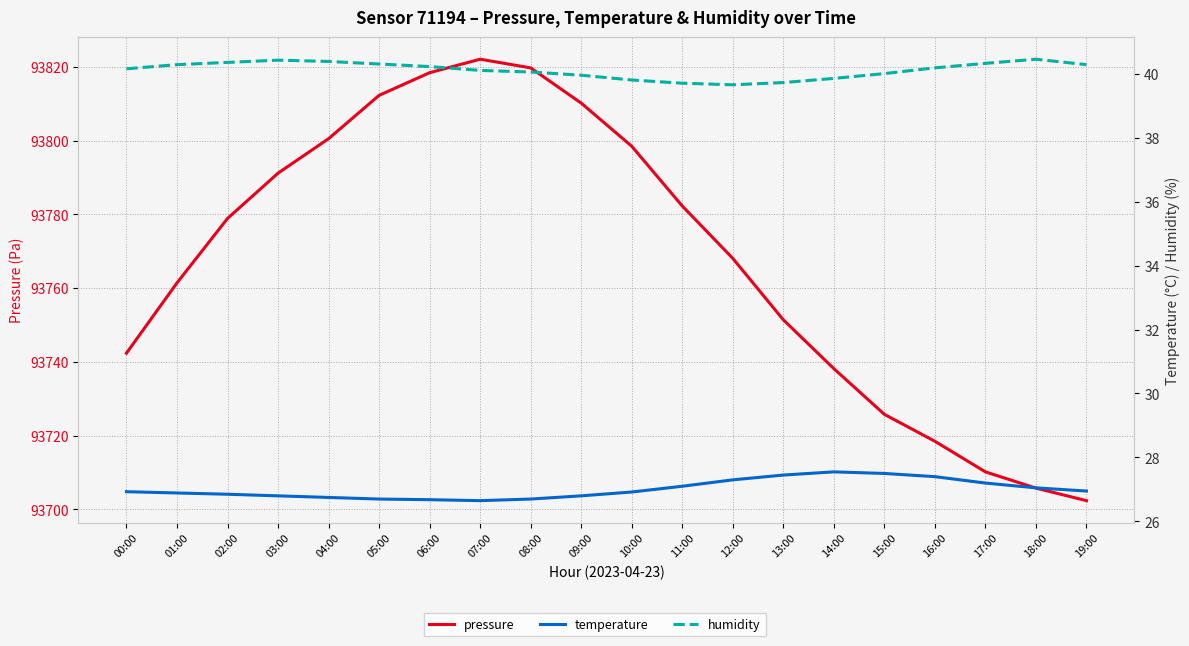

True or false: pressure and temperature cross at least once.

False